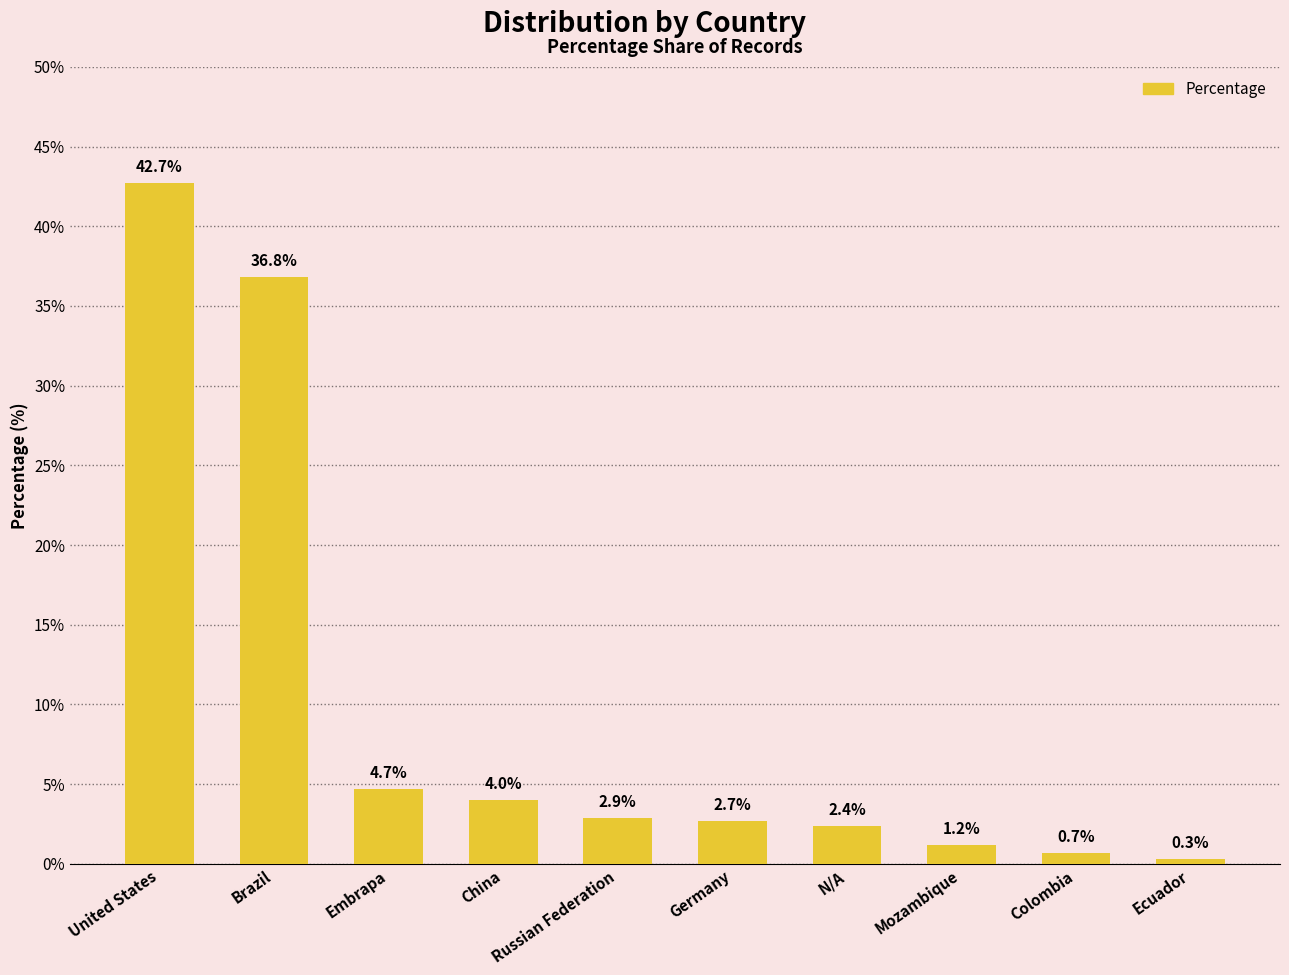

What is the label of the 3rd bar from the right?

Mozambique